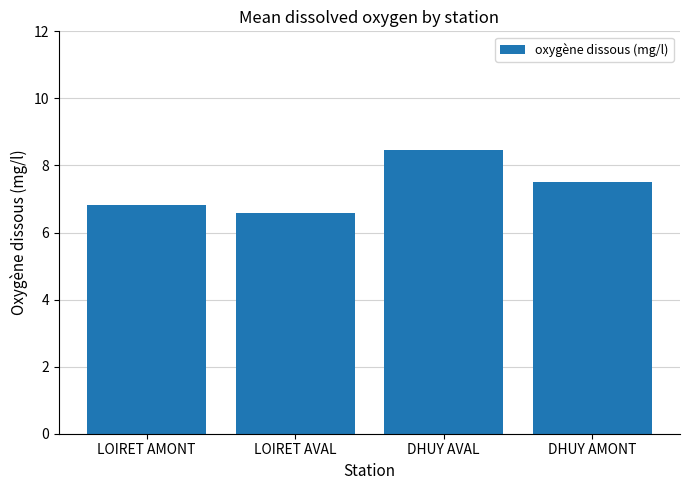

What is the change in value from DHUY AVAL to DHUY AMONT?

-0.9